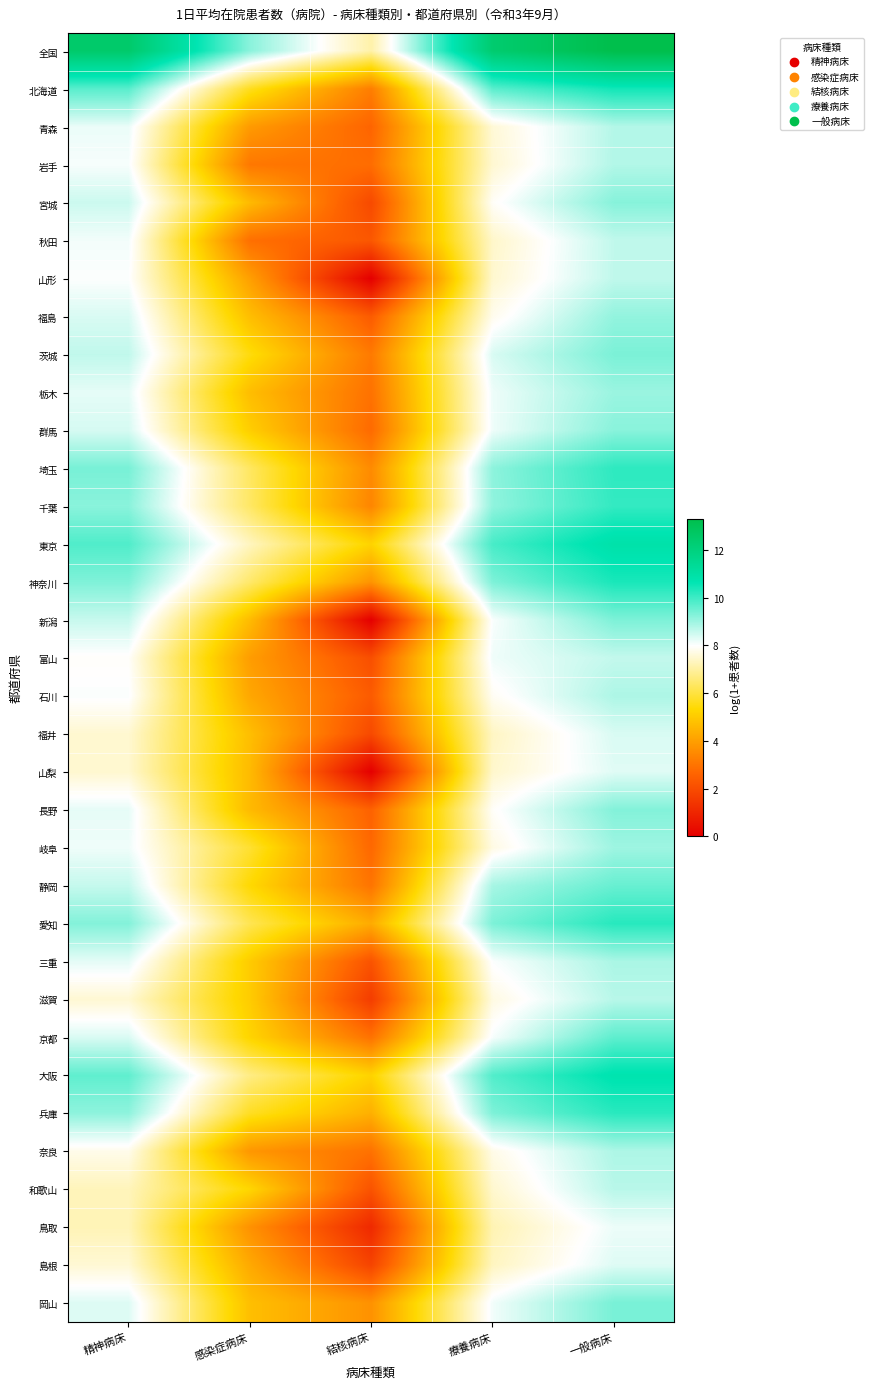

Reading left to right, extract all data points from this chart.

全国: 精神病床=12.5	感染症病床=9.2	結核病床=7.1	療養病床=12.4	一般病床=13.3
北海道: 精神病床=9.7	感染症病床=5.7	結核病床=3.2	療養病床=9.7	一般病床=10.5
青森: 精神病床=8.2	感染症病床=3.9	結核病床=2.6	療養病床=7.6	一般病床=8.8
岩手: 精神病床=8.1	感染症病床=3.1	結核病床=2.8	療養病床=7.5	一般病床=8.8
宮城: 精神病床=8.5	感染症病床=4.6	結核病床=1.9	療養病床=7.9	一般病床=9.2
秋田: 精神病床=8.1	感染症病床=2.9	結核病床=2.3	療養病床=7.4	一般病床=8.6
山形: 精神病床=8.0	感染症病床=4.0	結核病床=0.0	療養病床=7.5	一般病床=8.6
福島: 精神病床=8.4	感染症病床=4.7	結核病床=2.4	療養病床=7.8	一般病床=9.1
茨城: 精神病床=8.6	感染症病床=5.5	結核病床=3.1	療養病床=8.4	一般病床=9.4
栃木: 精神病床=8.2	感染症病床=4.7	結核病床=2.9	療養病床=8.2	一般病床=9.0
群馬: 精神病床=8.4	感染症病床=5.1	結核病床=2.8	療養病床=8.2	一般病床=9.2
埼玉: 精神病床=9.4	感染症病床=6.3	結核病床=3.5	療養病床=9.2	一般病床=10.2
千葉: 精神病床=9.2	感染症病床=6.4	結核病床=3.4	療養病床=9.1	一般病床=10.1
東京: 精神病床=9.8	感染症病床=7.3	結核病床=5.2	療養病床=9.9	一般病床=10.9
神奈川: 精神病床=9.3	感染症病床=6.4	結核病床=3.7	療養病床=9.3	一般病床=10.4
新潟: 精神病床=8.6	感染症病床=4.7	結核病床=0.0	療養病床=8.0	一般病床=9.3
富山: 精神病床=7.9	感染症病床=4.0	結核病床=2.1	療養病床=8.1	一般病床=8.6
石川: 精神病床=8.0	感染症病床=4.2	結核病床=2.4	療養病床=7.9	一般病床=8.8
福井: 精神病床=7.5	感染症病床=4.7	結核病床=1.9	療養病床=7.4	一般病床=8.4
山梨: 精神病床=7.5	感染症病床=4.6	結核病床=0.0	療養病床=7.5	一般病床=8.3
長野: 精神病床=8.2	感染症病床=4.6	結核病床=2.6	療養病床=7.9	一般病床=9.3
岐阜: 精神病床=8.1	感染症病床=5.8	結核病床=2.7	療養病床=7.7	一般病床=9.0
静岡: 精神病床=8.6	感染症病床=5.3	結核病床=3.0	療養病床=8.9	一般病床=9.6
愛知: 精神病床=9.3	感染症病床=6.2	結核病床=4.3	療養病床=9.3	一般病床=10.2
三重: 精神病床=8.3	感染症病床=5.0	結核病床=2.2	療養病床=8.0	一般病床=8.9
滋賀: 精神病床=7.5	感染症病床=5.0	結核病床=1.6	療養病床=7.7	一般病床=8.7
京都: 精神病床=8.4	感染症病床=5.2	結核病床=2.9	療養病床=8.1	一般病床=9.7
大阪: 精神病床=9.6	感染症病床=6.7	結核病床=5.2	療養病床=9.8	一般病床=10.7
兵庫: 精神病床=9.2	感染症病床=5.7	結核病床=4.4	療養病床=9.3	一般病床=10.2
奈良: 精神病床=7.8	感染症病床=3.8	結核病床=2.9	療養病床=7.7	一般病床=8.8
和歌山: 精神病床=7.3	感染症病床=5.3	結核病床=2.2	療養病床=7.5	一般病床=8.7
鳥取: 精神病床=7.2	感染症病床=3.7	結核病床=1.1	療養病床=7.2	一般病床=8.2
島根: 精神病床=7.5	感染症病床=4.2	結核病床=1.8	療養病床=7.3	一般病床=8.3
岡山: 精神病床=8.3	感染症病床=4.7	結核病床=3.7	療養病床=8.1	一般病床=9.4